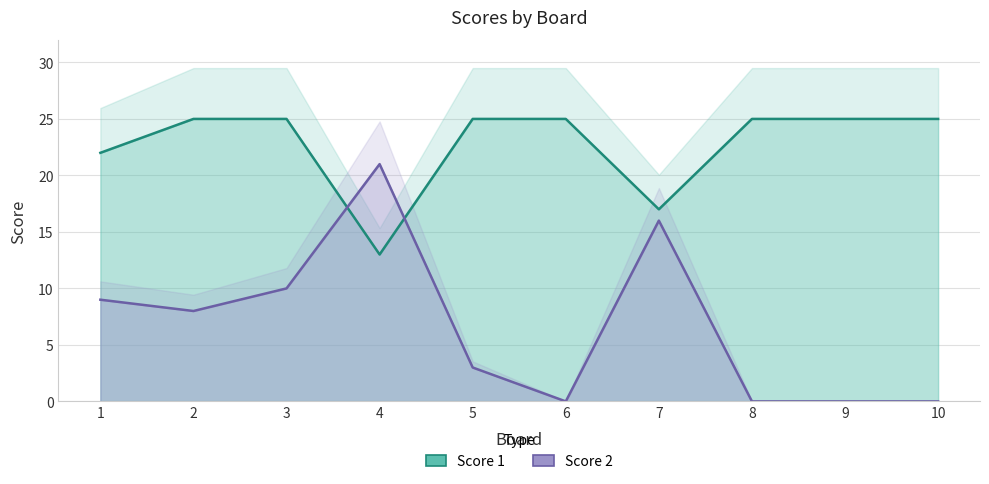

What is the minimum value for Score 1?

13